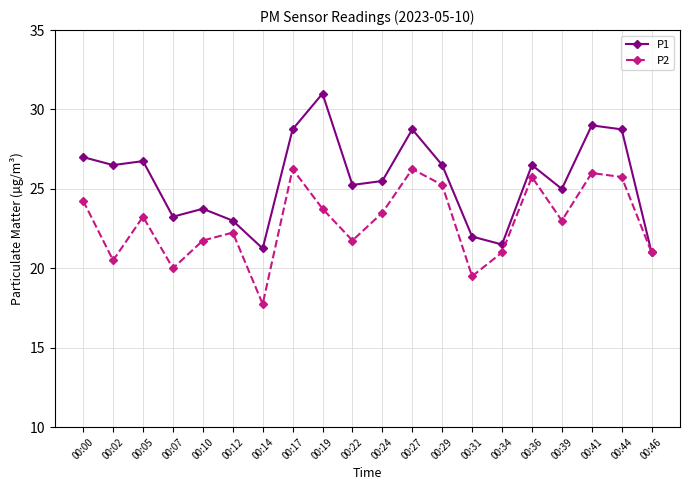

What is the total value across all series at 00:44?

54.5